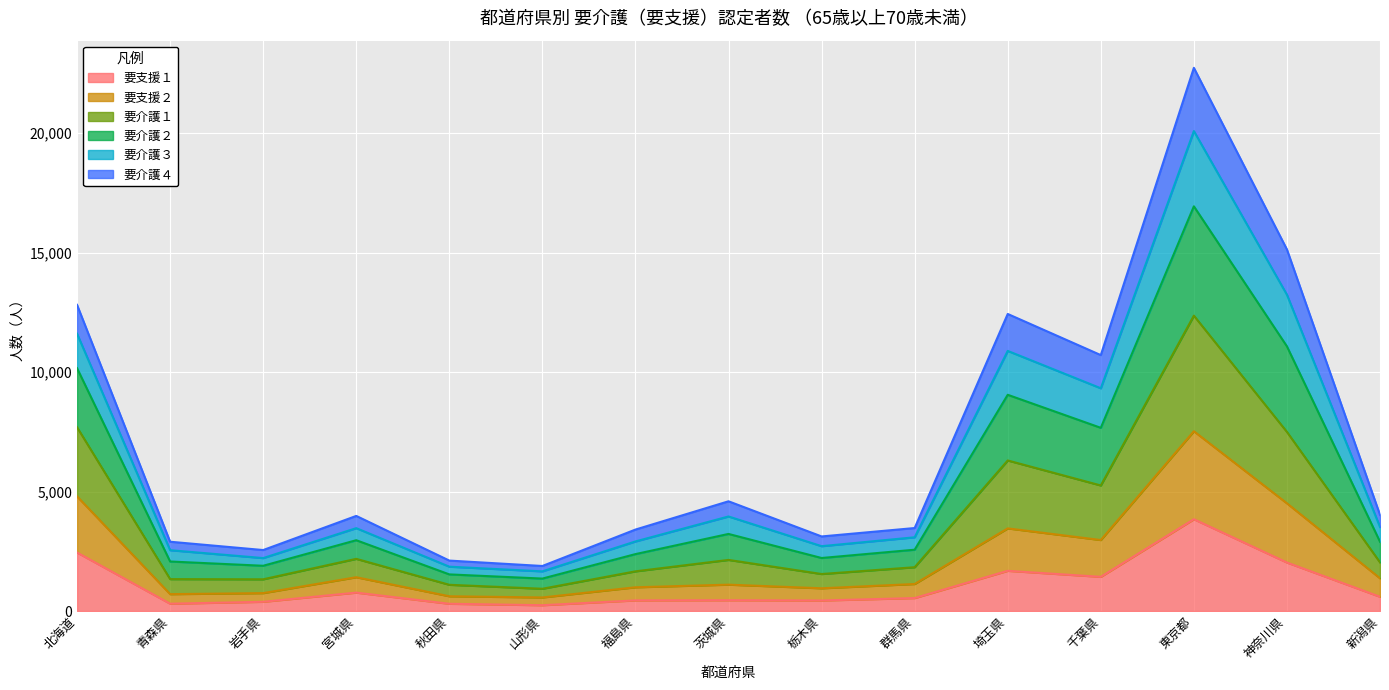

True or false: 要介護２ has a value of 15596 at 千葉県.

False